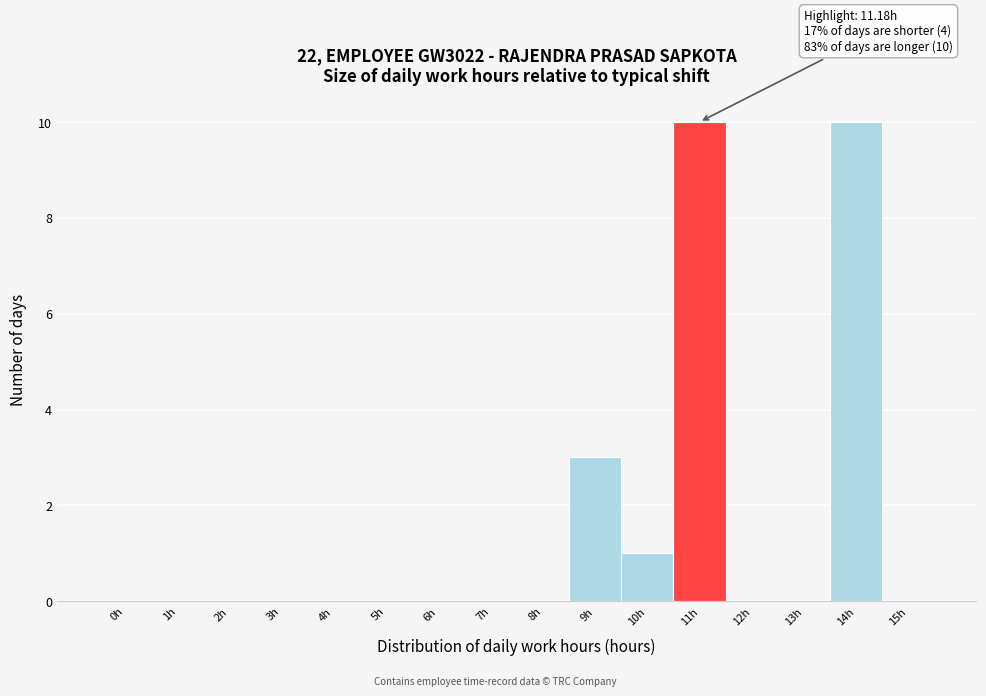

Reading right to left, transcribe all the data shown in this chart.

15h=0	14h=10	13h=0	12h=0	11h=10	10h=1	9h=3	8h=0	7h=0	6h=0	5h=0	4h=0	3h=0	2h=0	1h=0	0h=0